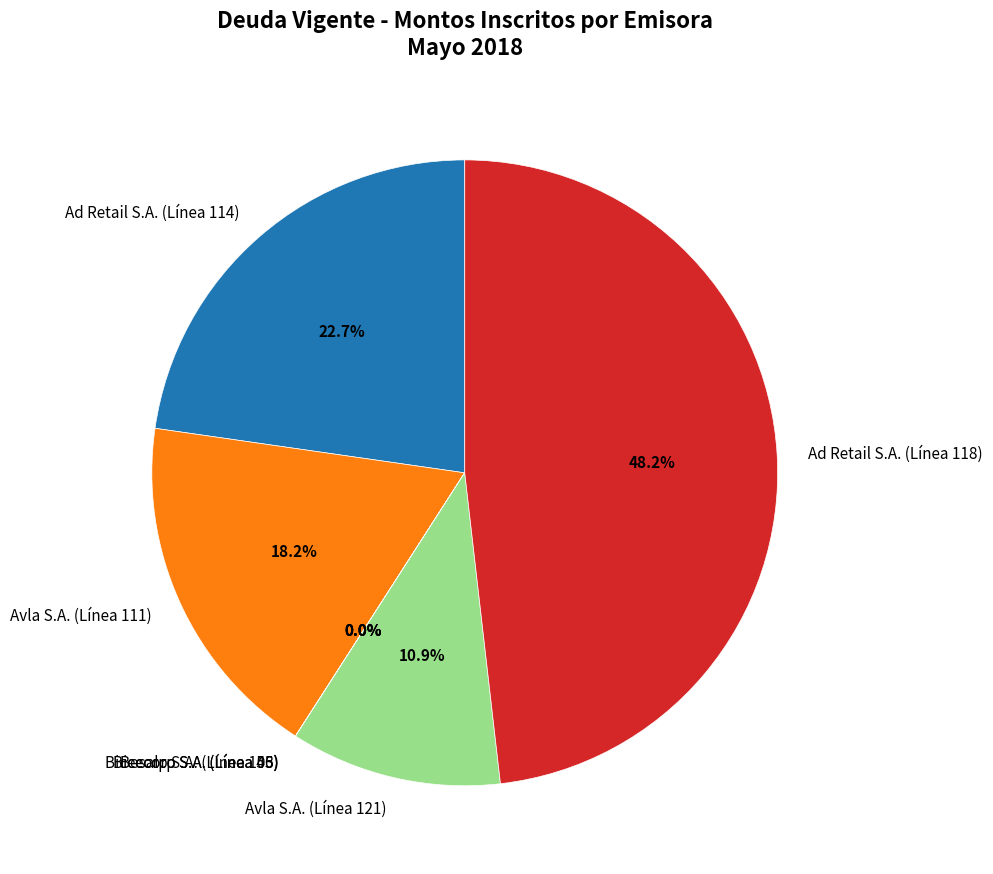

Between Avla S.A. (Línea 121) and Avla S.A. (Línea 111), which is larger?

Avla S.A. (Línea 111)